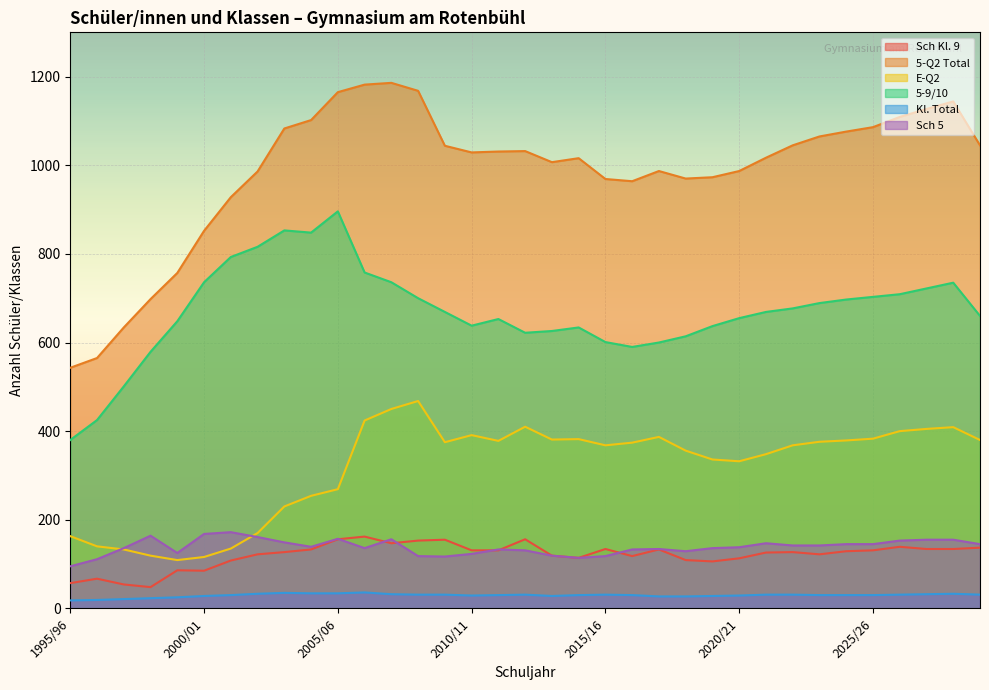

Between 2005/06 and 2013/14, which is larger?

2005/06